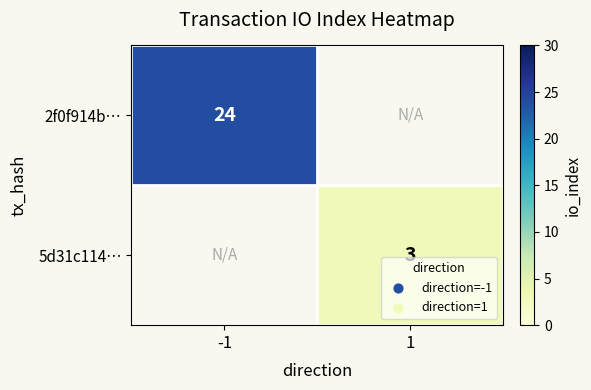

Is the value of 2f0f914b… at -1 greater than the value of 5d31c114… at 1?

Yes